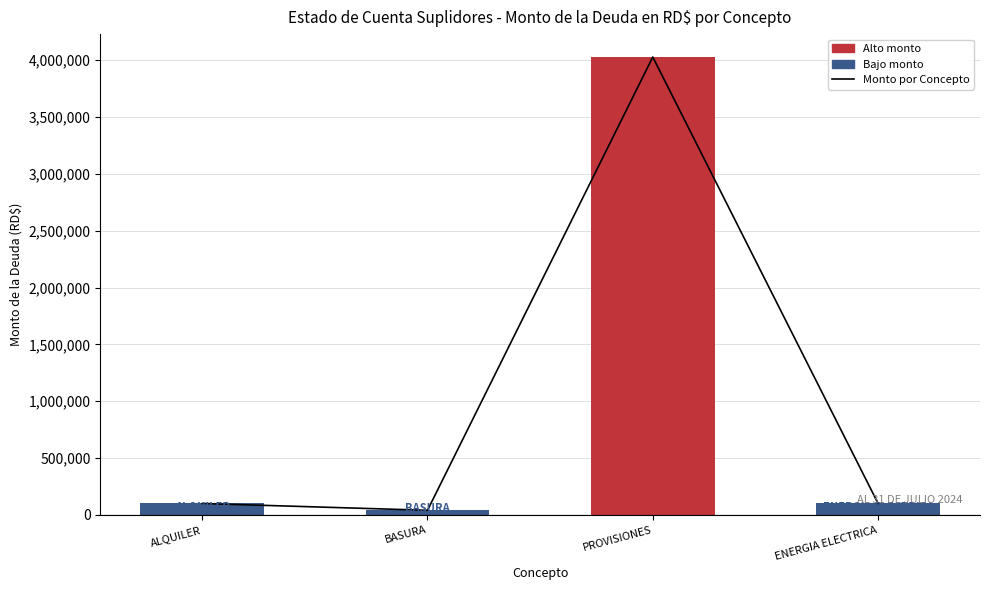

At which category does the chart reach its peak across all series?

PROVISIONES